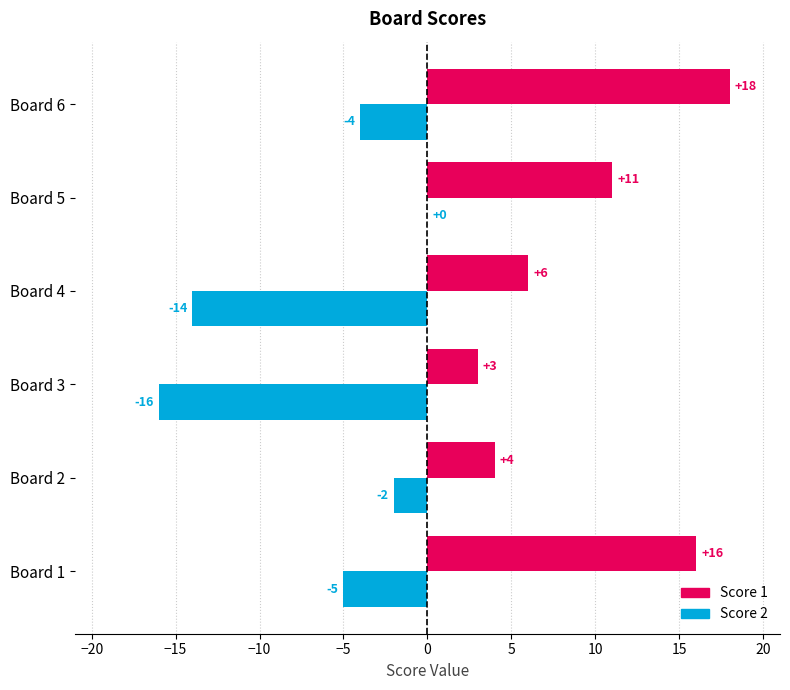

Which series has the largest total across all categories?

Score 1